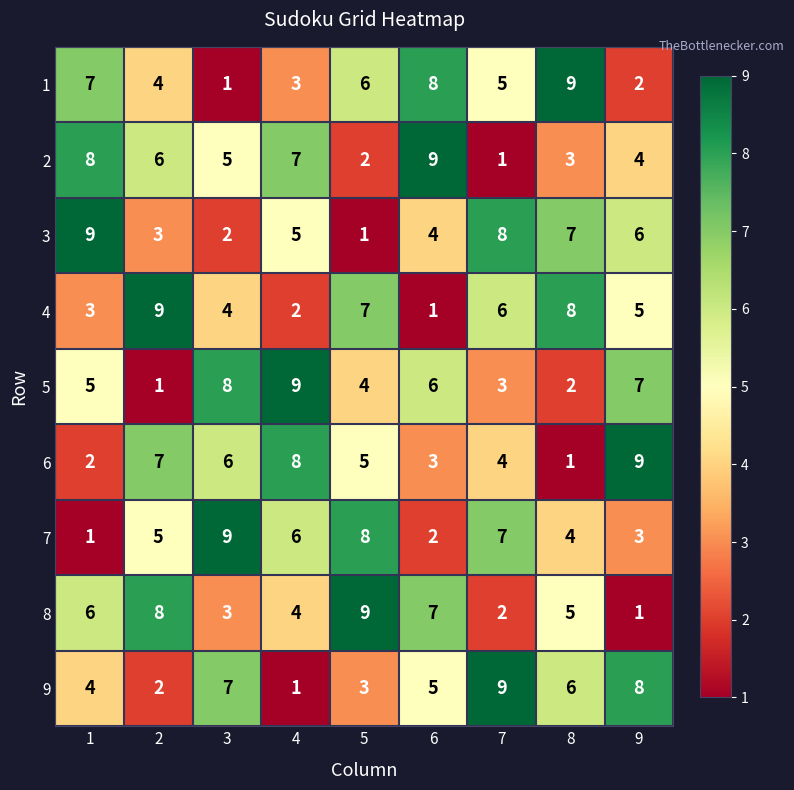

Between 5 and 9, which series saw the biggest shift?

8